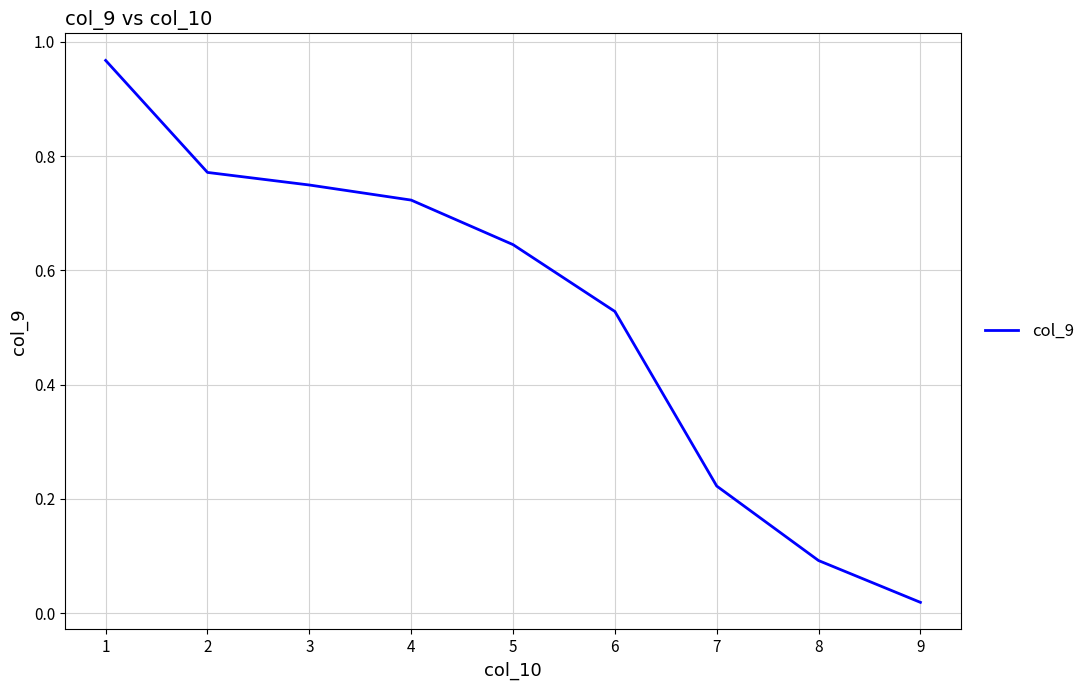

Is it true that the value at 3 is 0.3?

False